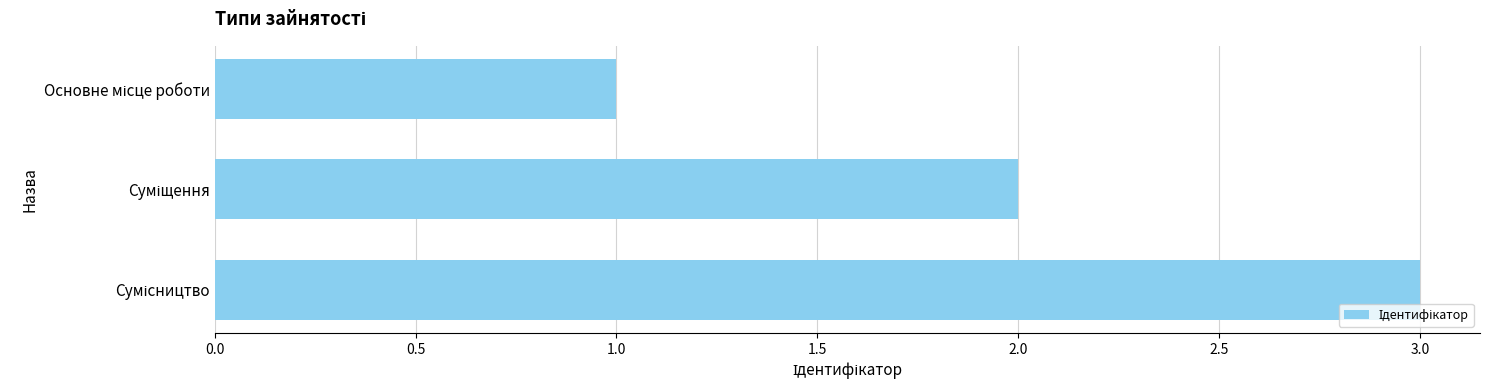

Count the number of categories in the chart.

3